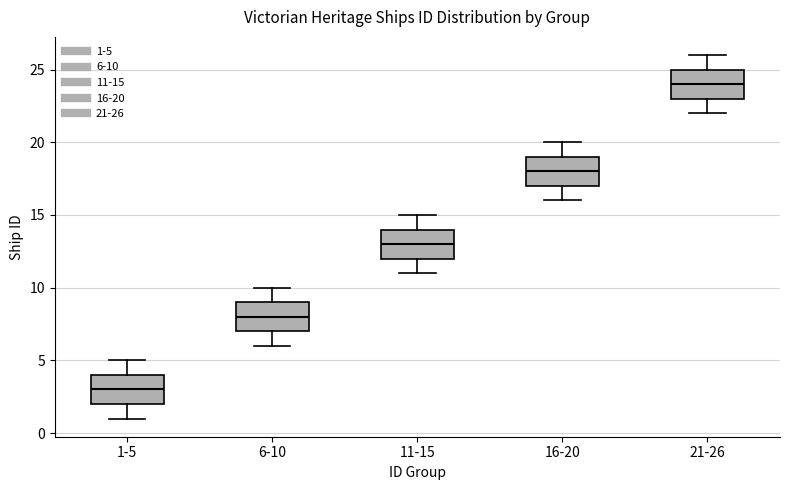

Which box's median line is the lowest?

1-5